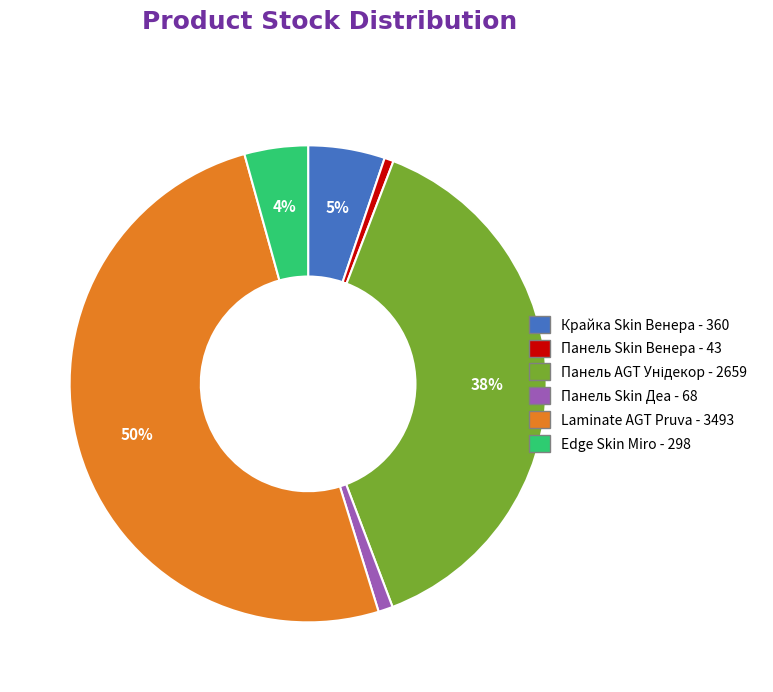

To the nearest percent, what is the average slice percentage?

17%